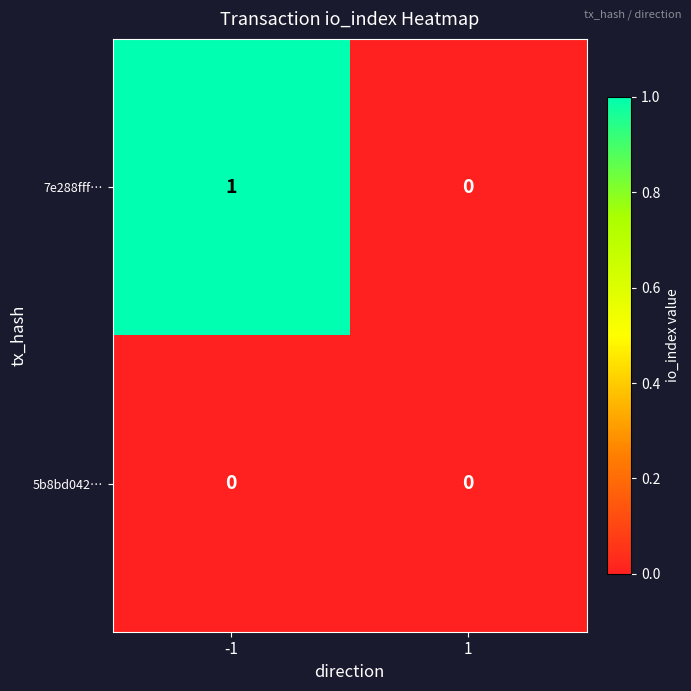

The 7e288fff… series shows 1 at -1. True or false?

True